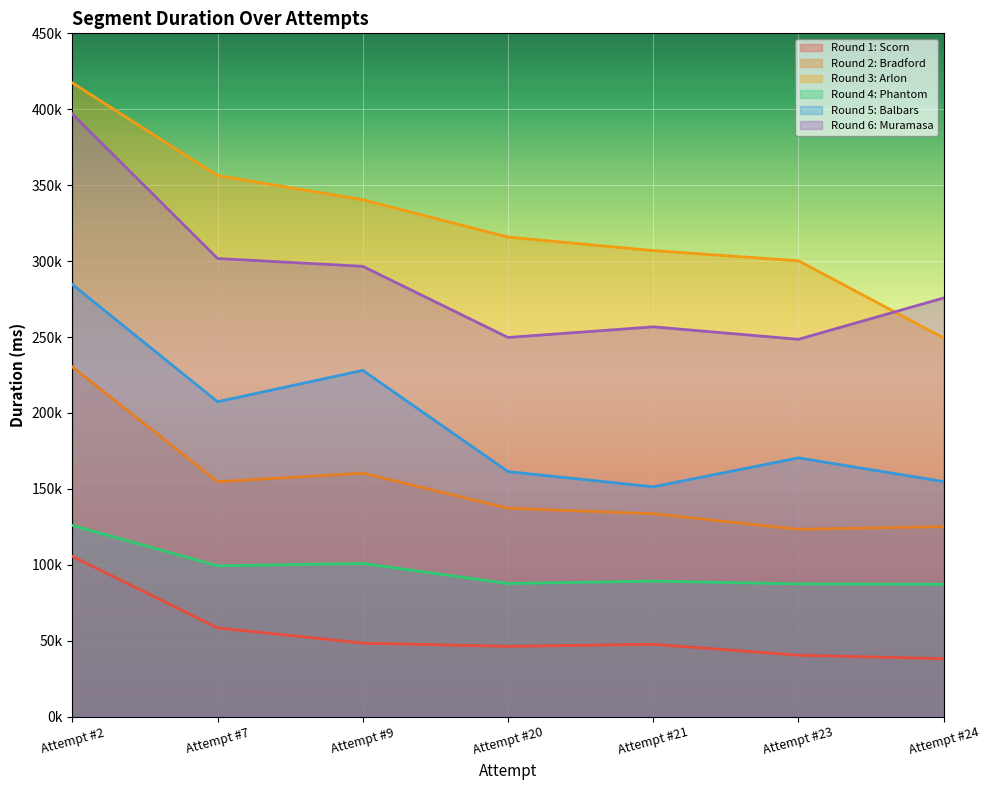

Which label corresponds to the largest value in the chart?

Attempt #2